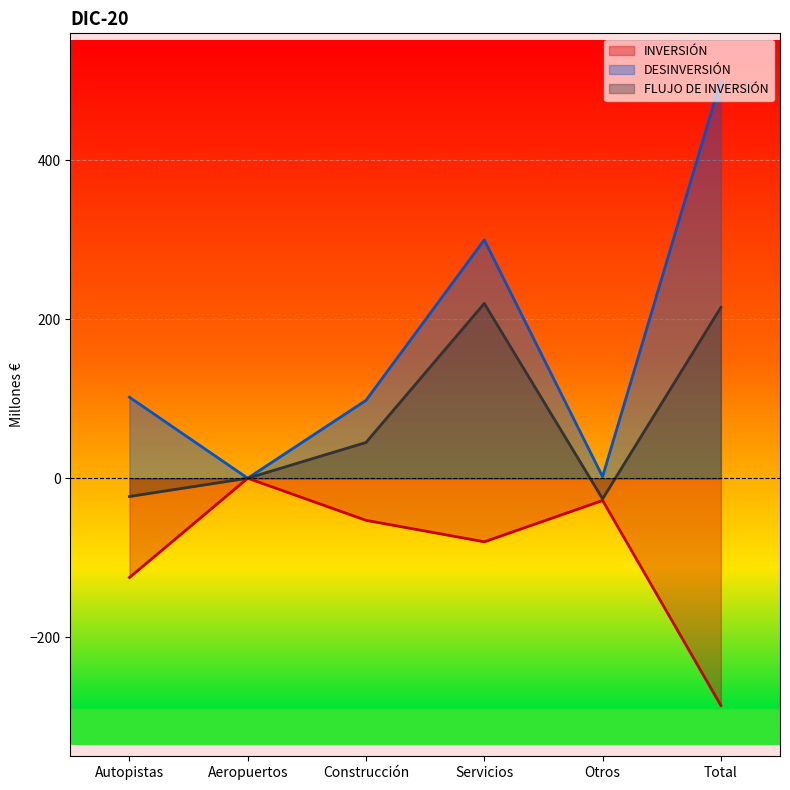

What is the difference between the highest and lowest values at Otros?

30